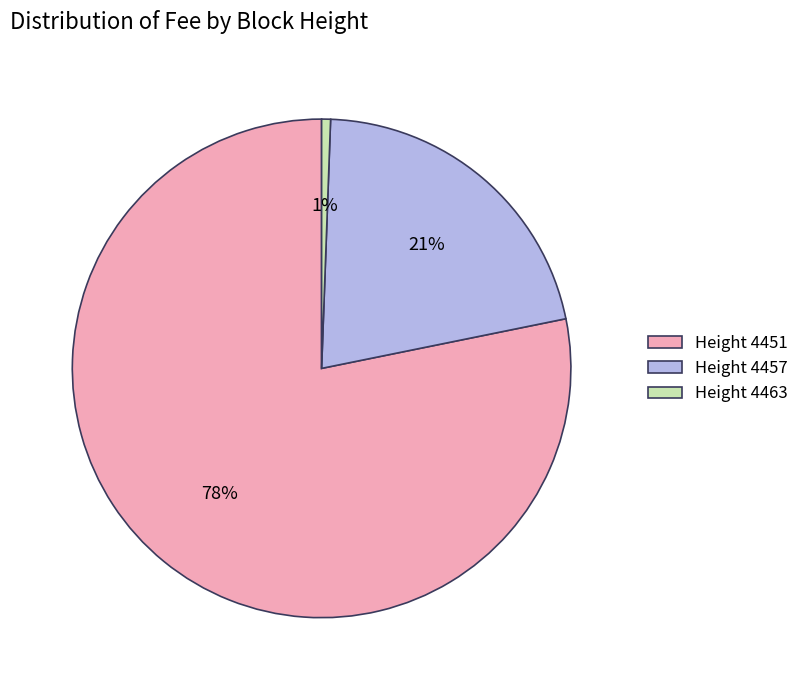

Combined, do Height 4451 and Height 4463 account for over 50%?

Yes